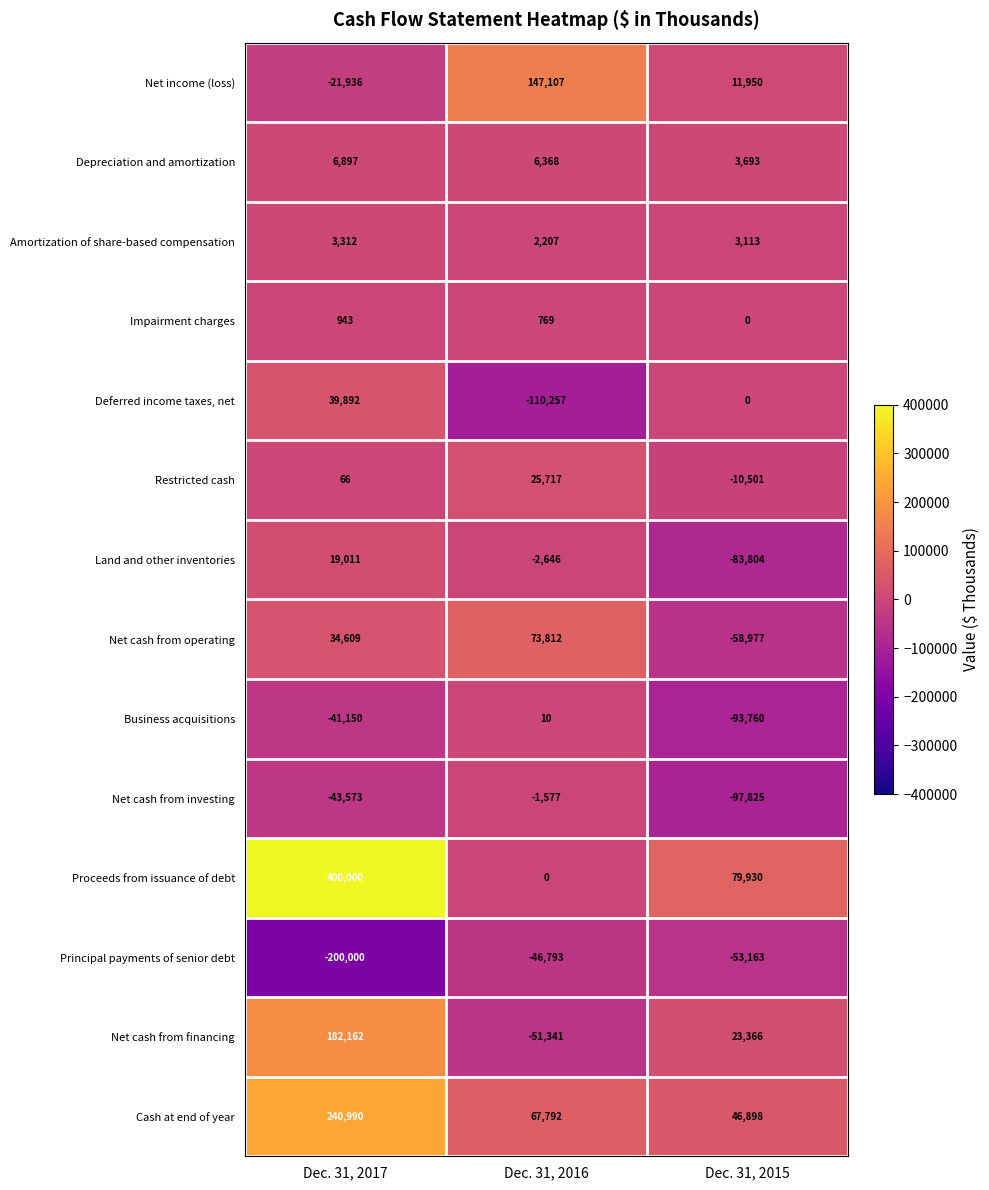

At which category is the sum across all series the highest?

Dec. 31, 2017